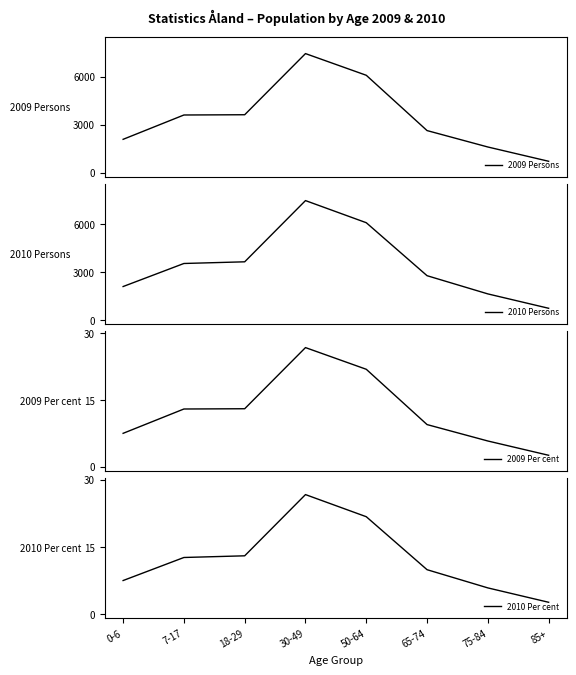

The 2009 Per cent series shows 13.0 at 18-29. True or false?

True